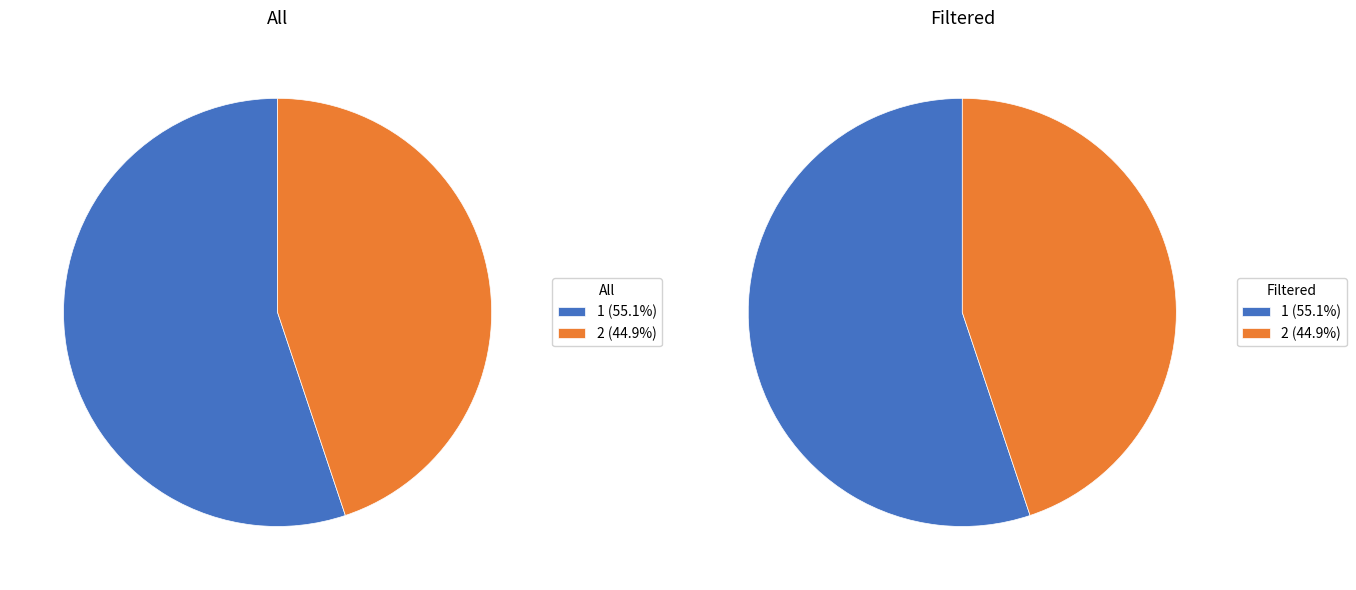

Rank the categories by All value from lowest to highest.

2, 1